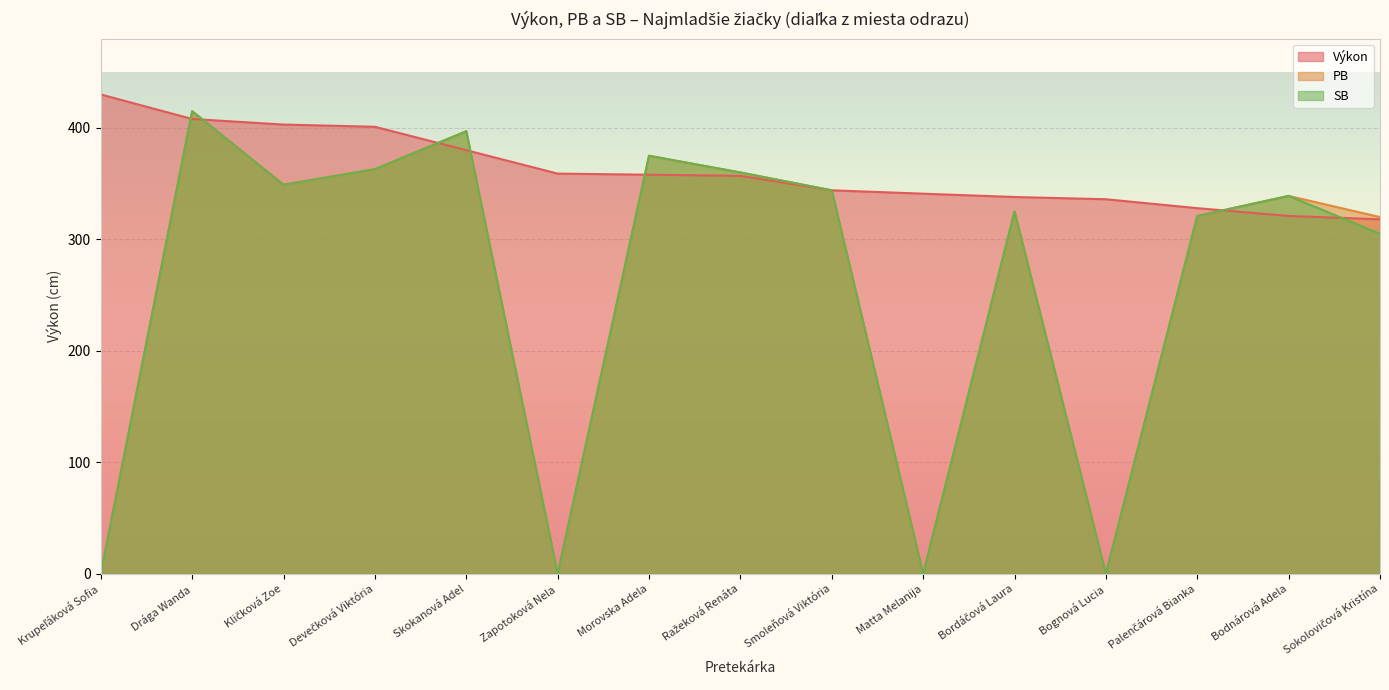

How many lines are shown in the chart?

3